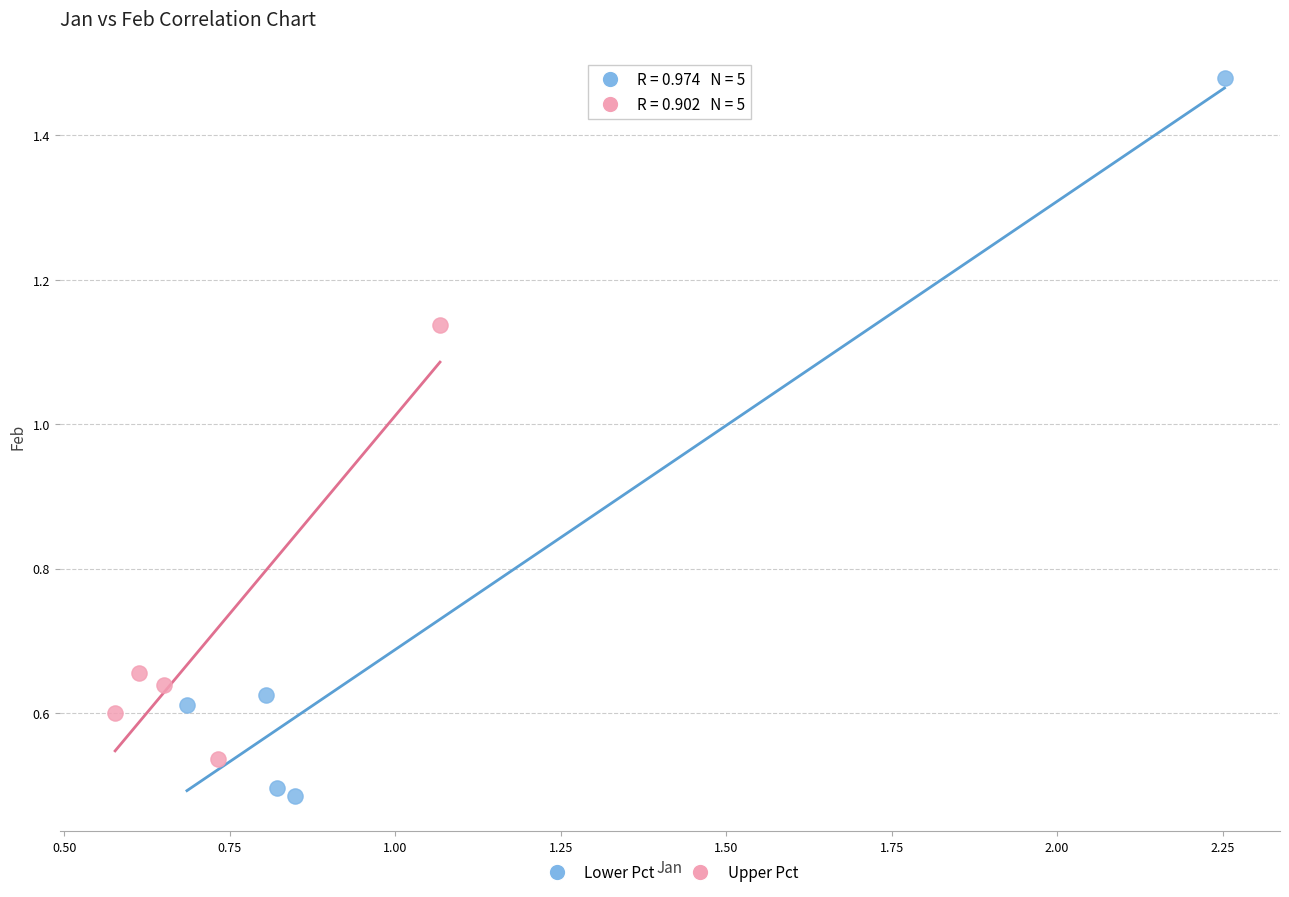

Which series reaches the maximum Y coordinate?

Lower Pct